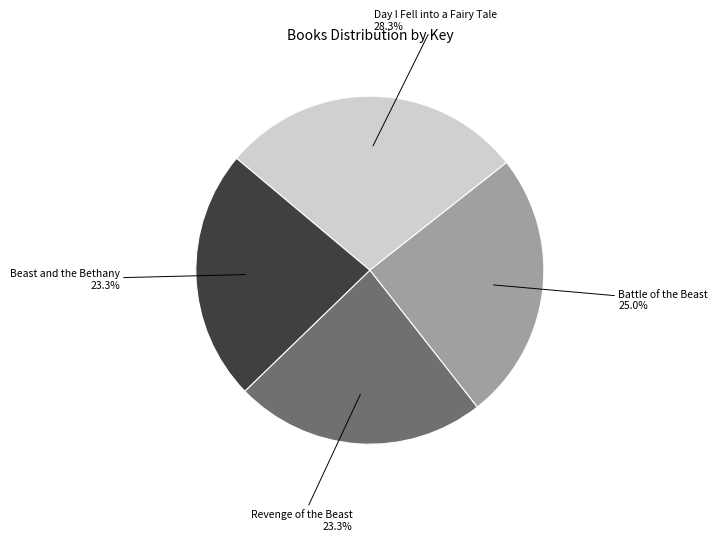

To the nearest percent, what percentage of the pie is Revenge of the Beast?

23%